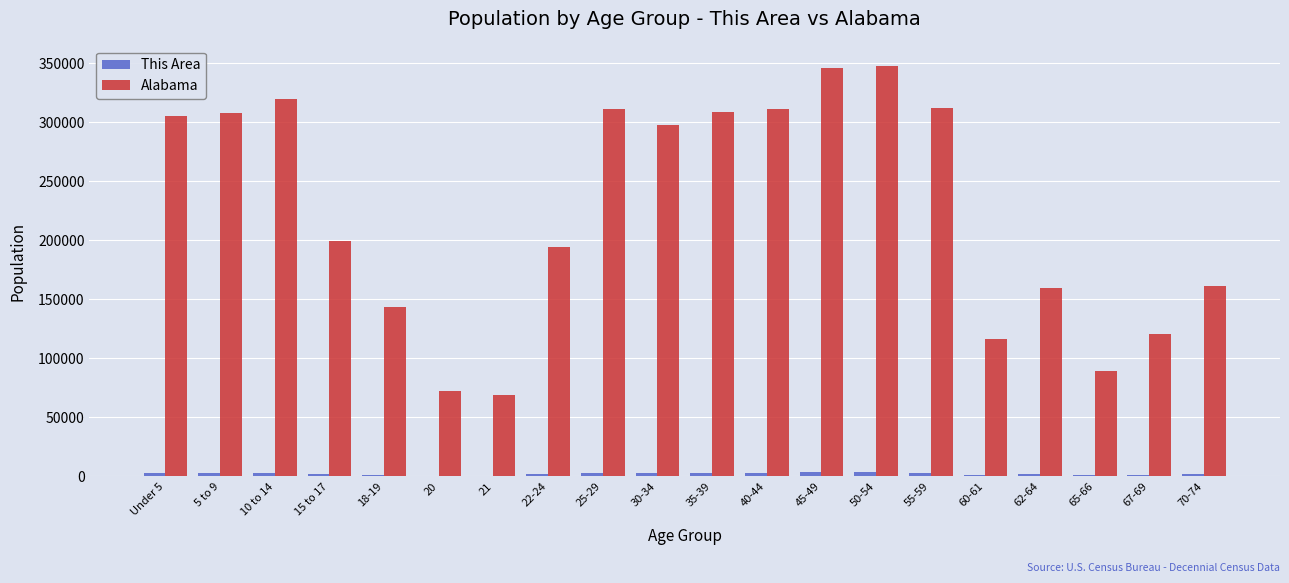

The Alabama series shows 154520 at 65-66. True or false?

False